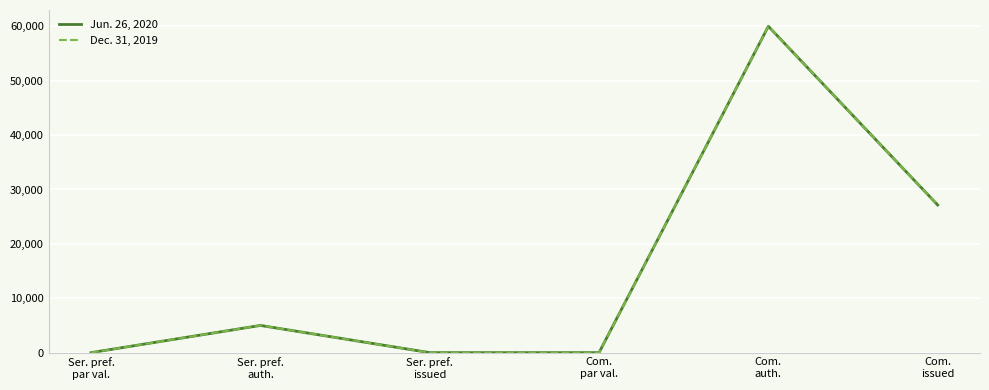

Between Ser. pref.
par val. and Com.
issued, which series saw the biggest shift?

Jun. 26, 2020